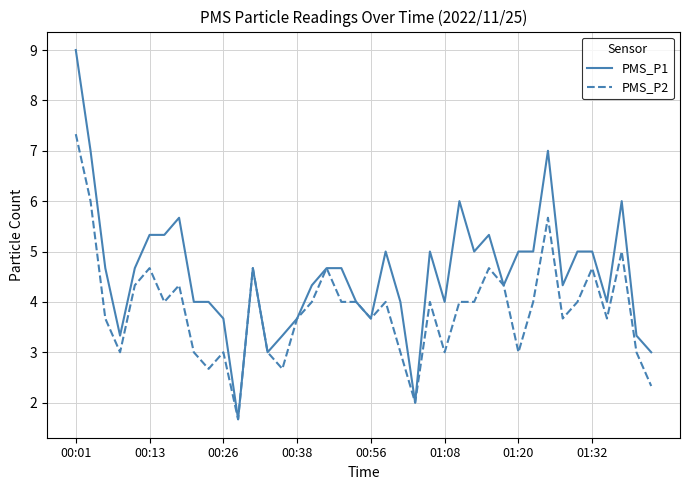

Reading right to left, list all the values displayed in this chart.

PMS_P1: 3.0	3.3	6.0	4.0	5.0	5.0	4.3	7.0	5.0	5.0	4.3	5.3	5.0	6.0	4.0	5.0	2.0	4.0	5.0	3.7	4.0	4.7	4.7	4.3	3.7	3.3	3.0	4.7	1.7	3.7	4.0	4.0	5.7	5.3	5.3	4.7	3.3	4.7	7.0	9.0
PMS_P2: 2.3	3.0	5.0	3.7	4.7	4.0	3.7	5.7	4.0	3.0	4.3	4.7	4.0	4.0	3.0	4.0	2.0	3.0	4.0	3.7	4.0	4.0	4.7	4.0	3.7	2.7	3.0	4.7	1.7	3.0	2.7	3.0	4.3	4.0	4.7	4.3	3.0	3.7	6.0	7.3